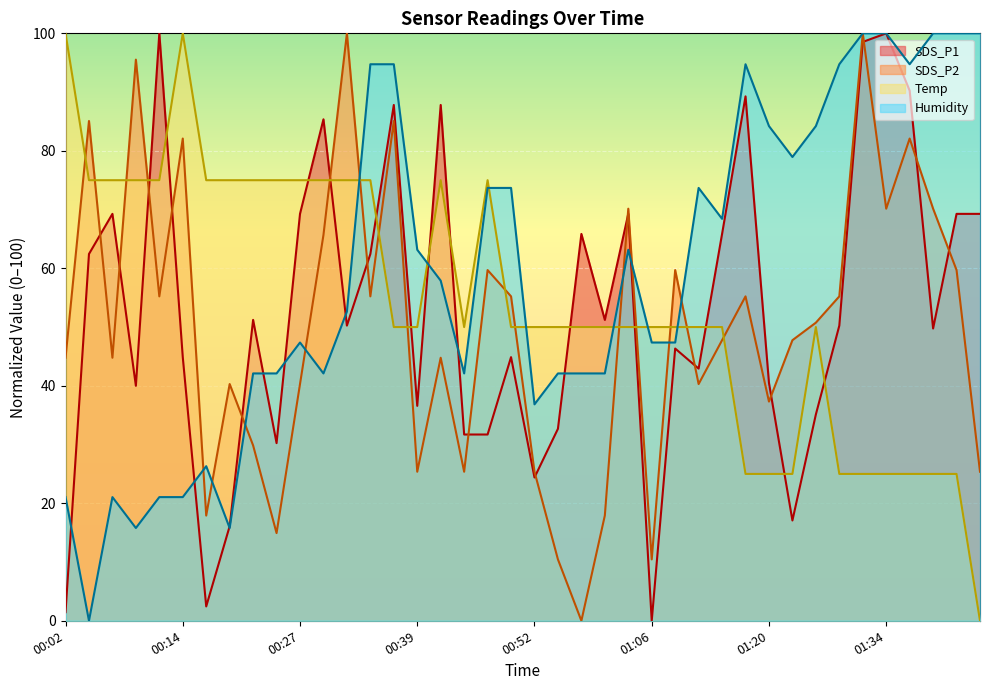

How many series are shown in this chart?

4